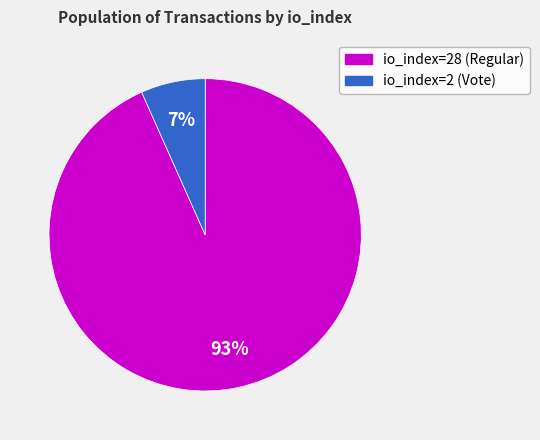

Is io_index=2 (Vote) the majority of the pie?

No